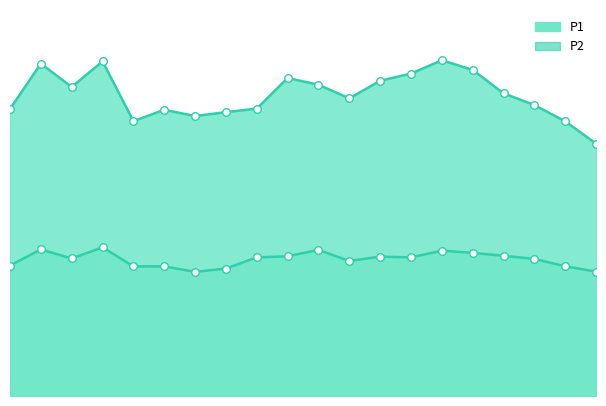

At which category is the sum across all series the highest?

00:39